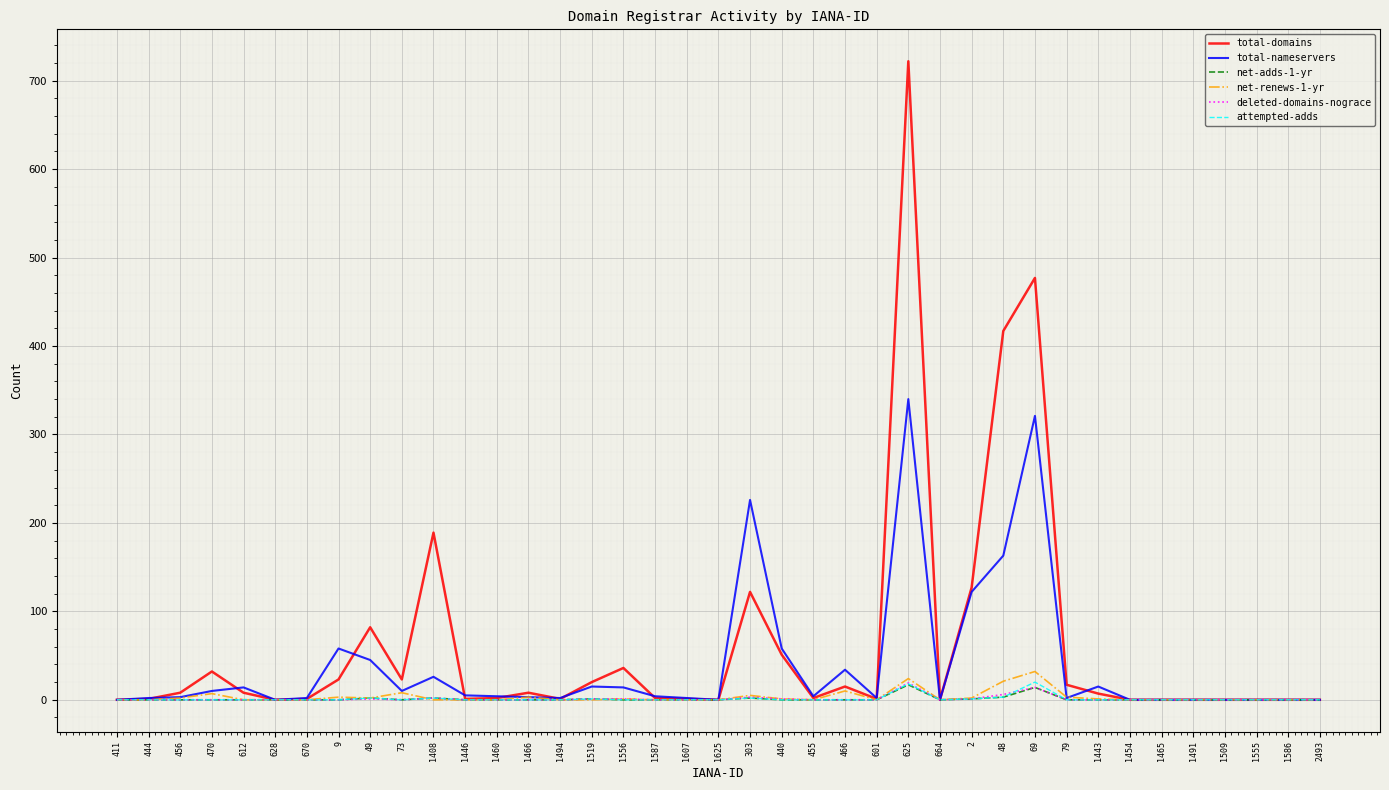

At which category is the sum across all series the highest?

625